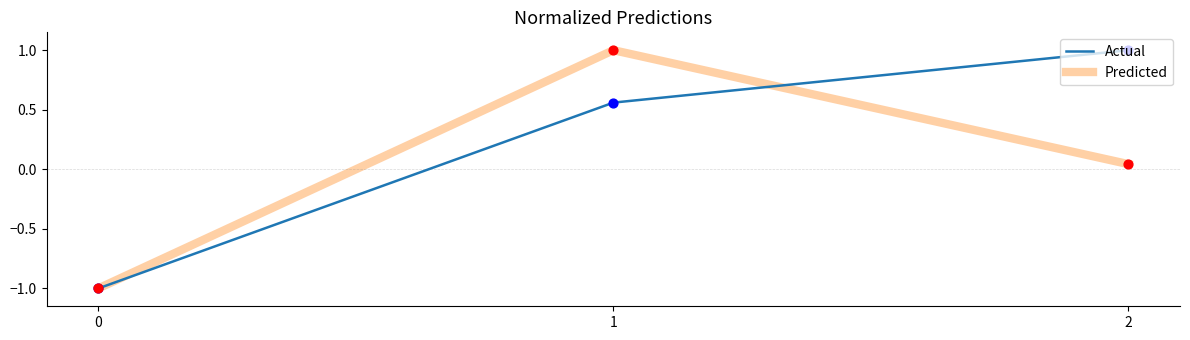

What is the total value across all series at 1?

1.6